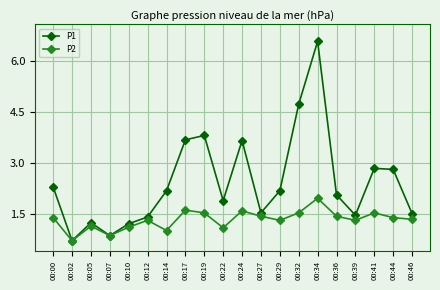

What is the value of the P2 point at the 12th from the left?

1.4